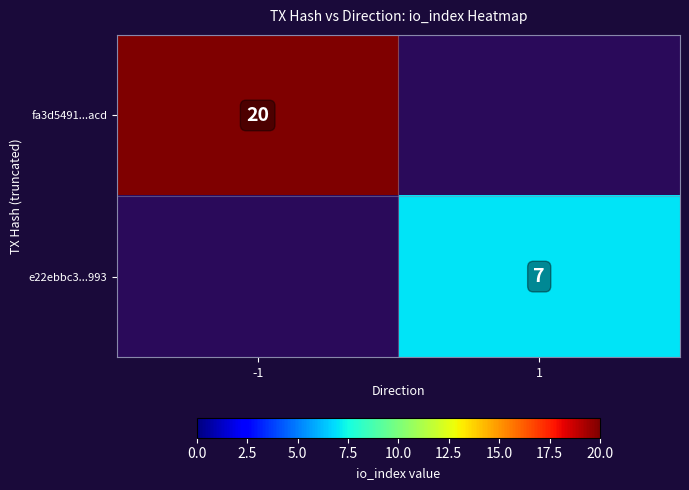

Which label corresponds to the largest value in the chart?

-1